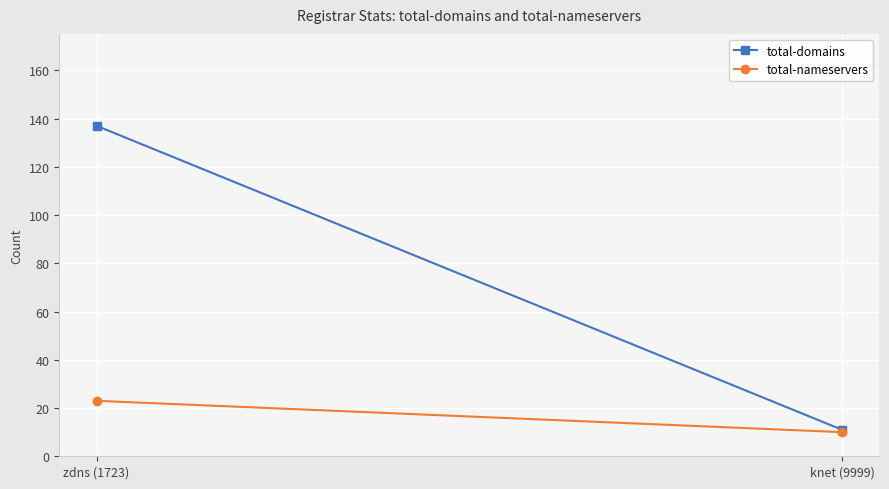

What is the minimum value for total-nameservers?

10